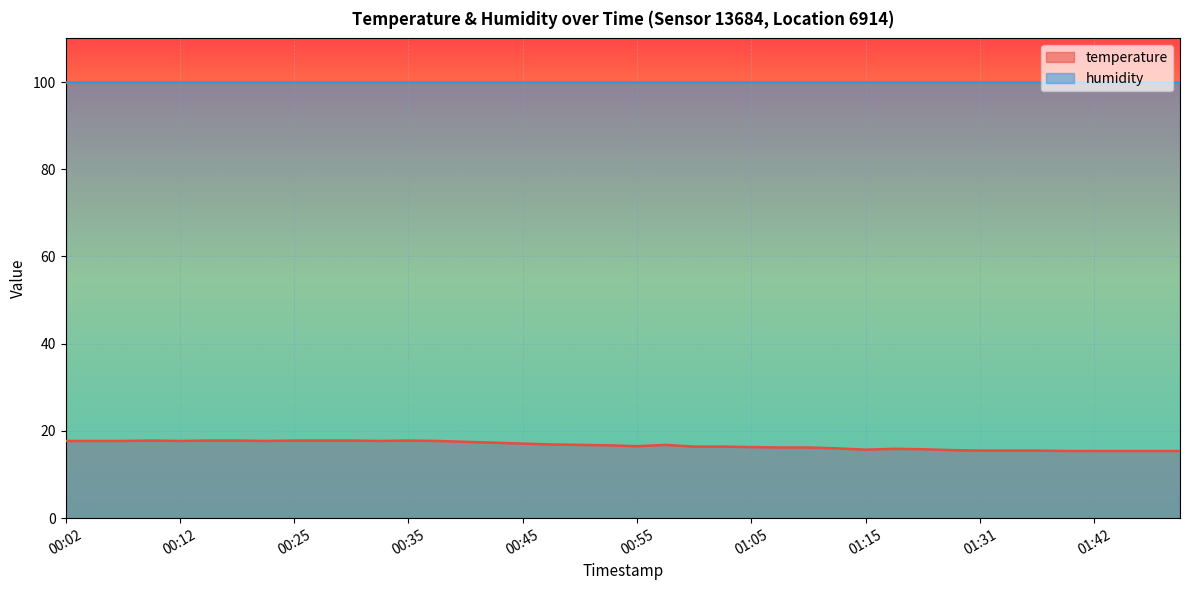

How many interior local valleys (lower than both neighbors) does the data have?

5